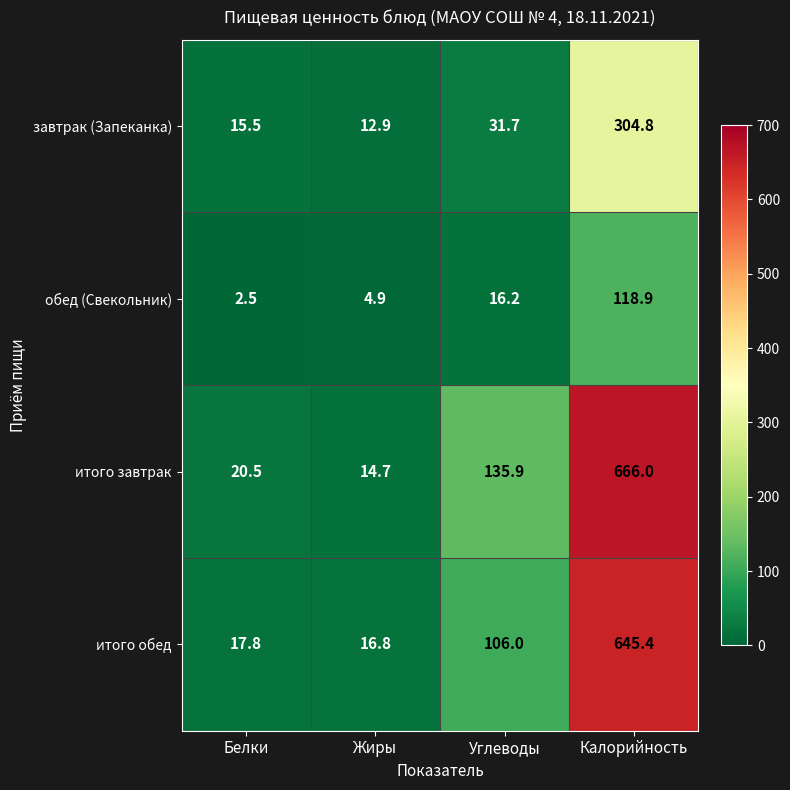

How many data points in итого обед are less than 106?

2